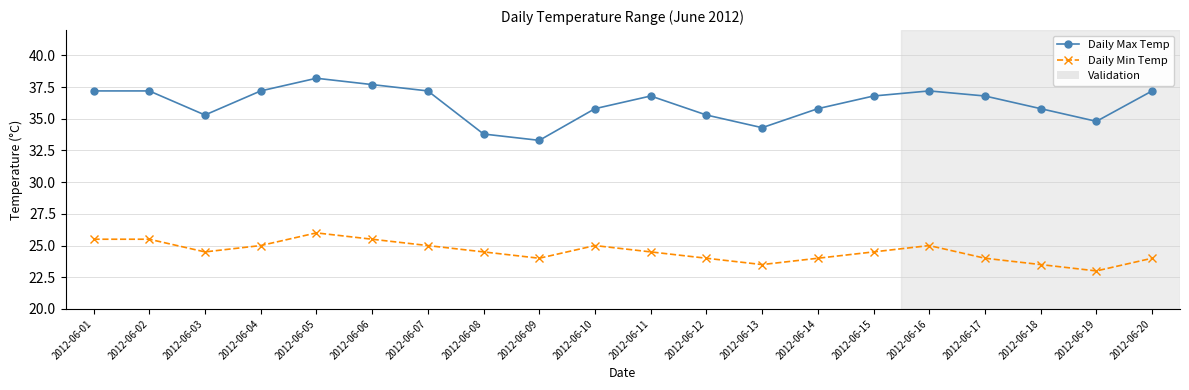

What is the total value across all series at 2012-06-02?

62.7